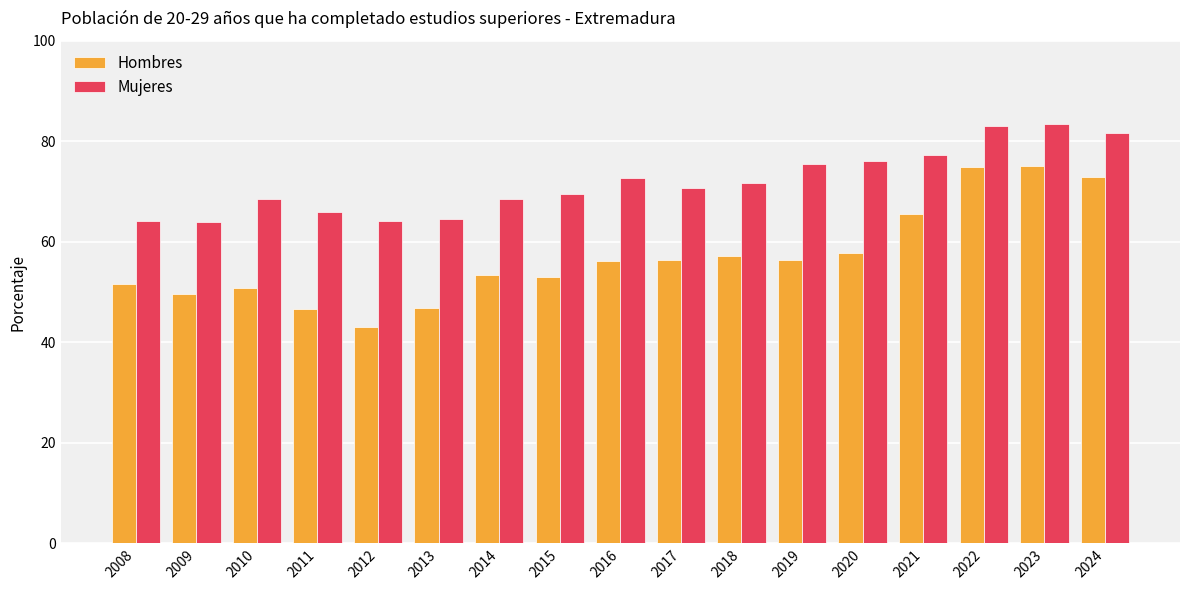

What is the minimum value for Hombres?

43.0